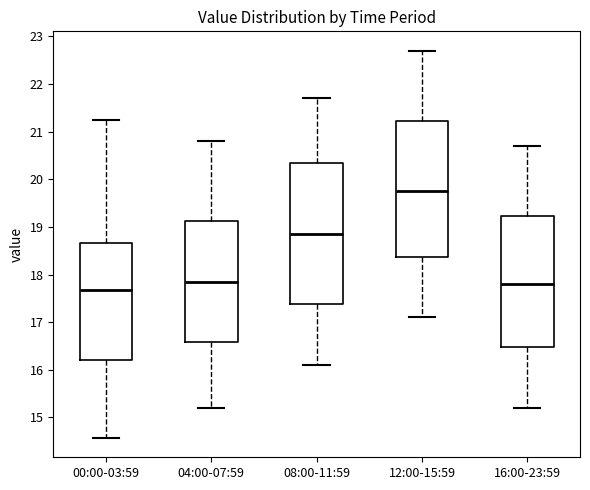

Which box has the lowest median line?

00:00-03:59